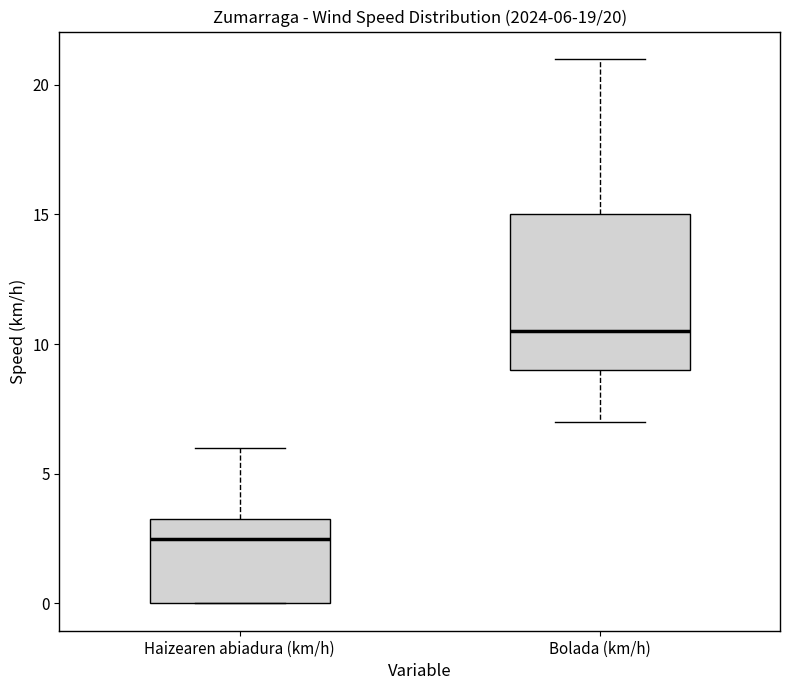

Comparing the boxes themselves (not the whiskers), which one is the tallest?

Bolada (km/h)